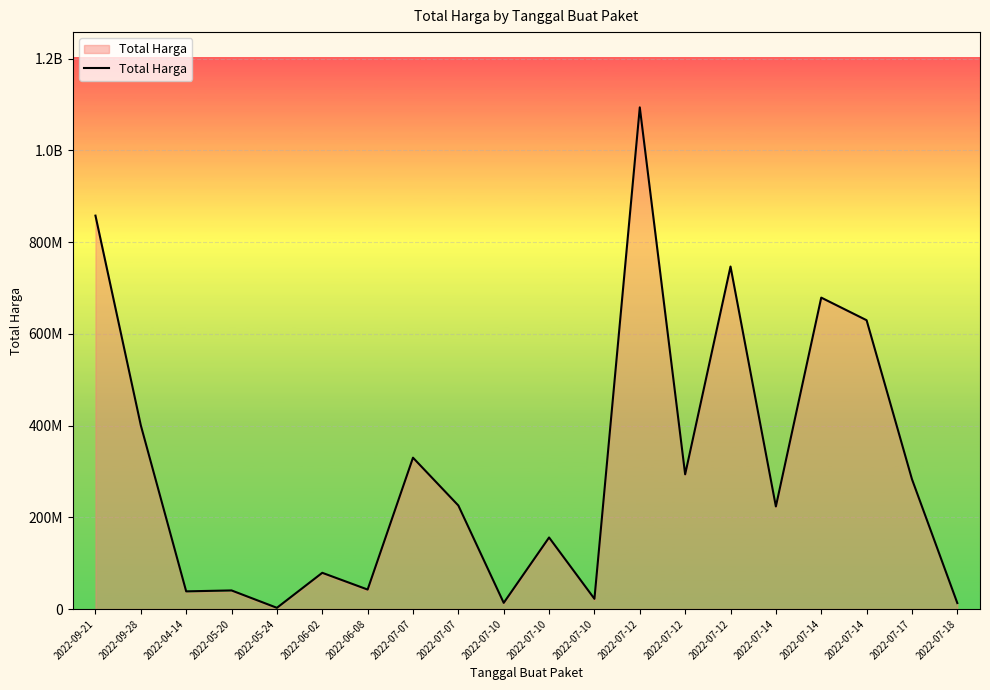

True or false: the data shows 2679000 at 2022-05-24.

True